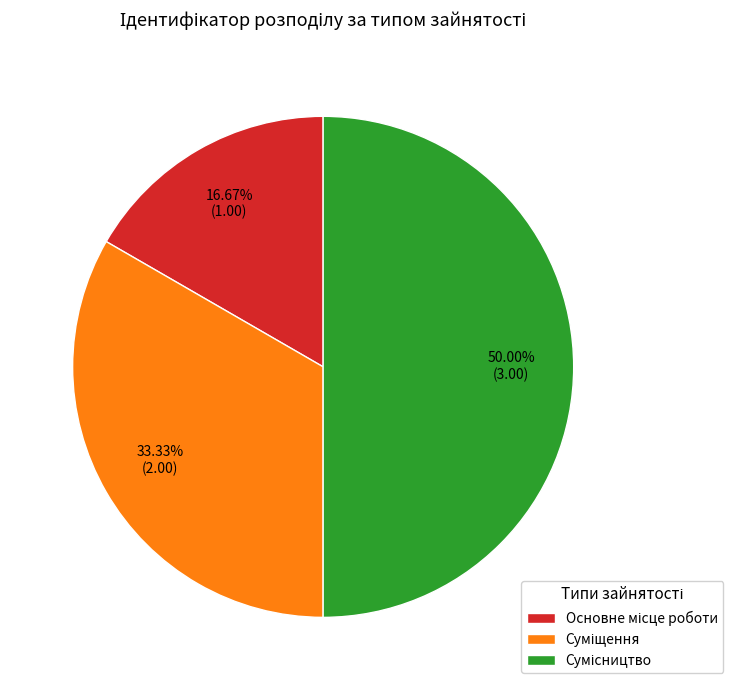

Between Основне місце роботи and Сумісництво, which is larger?

Сумісництво